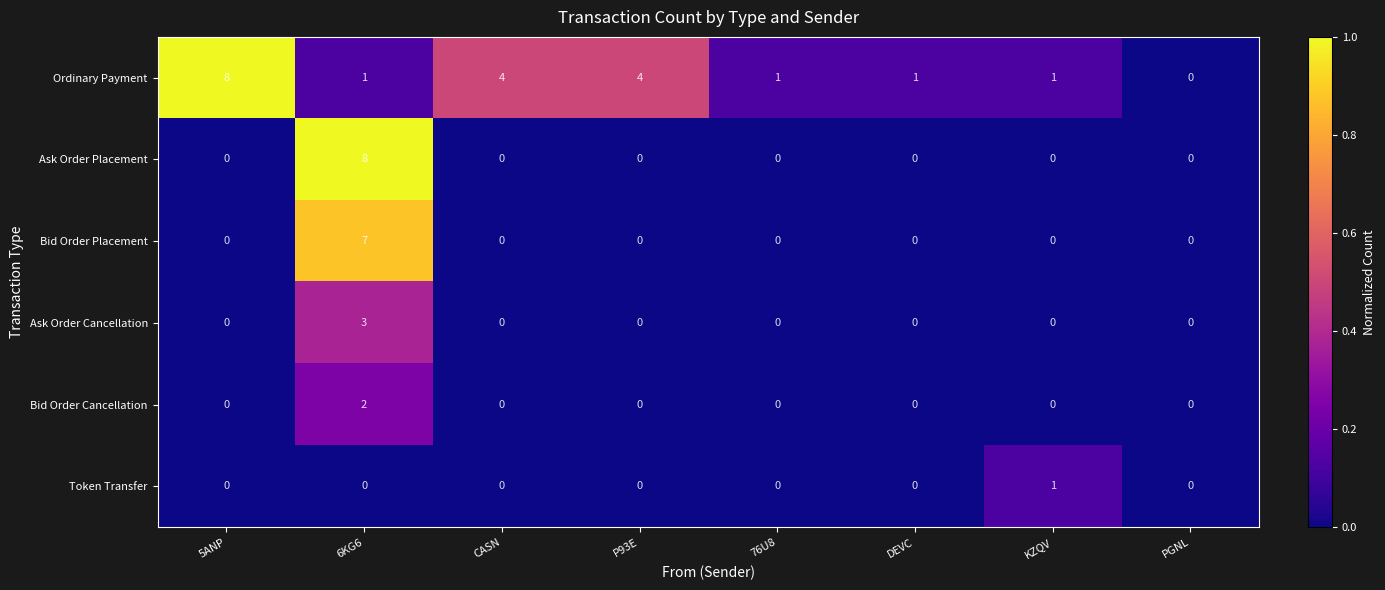

True or false: Ask Order Placement has a value of -5 at DEVC.

False